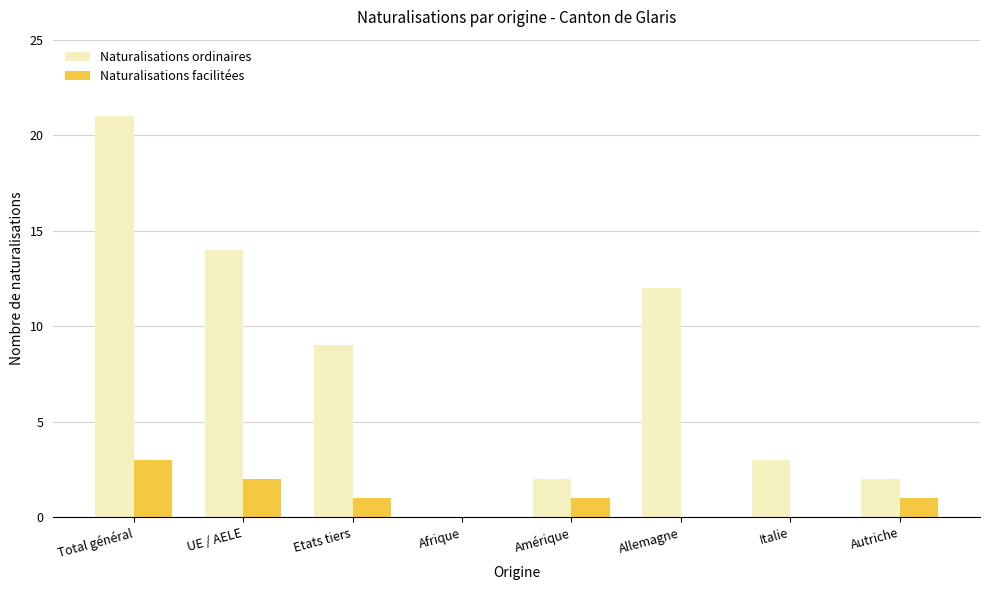

Does the chart contain stacked bars?

No